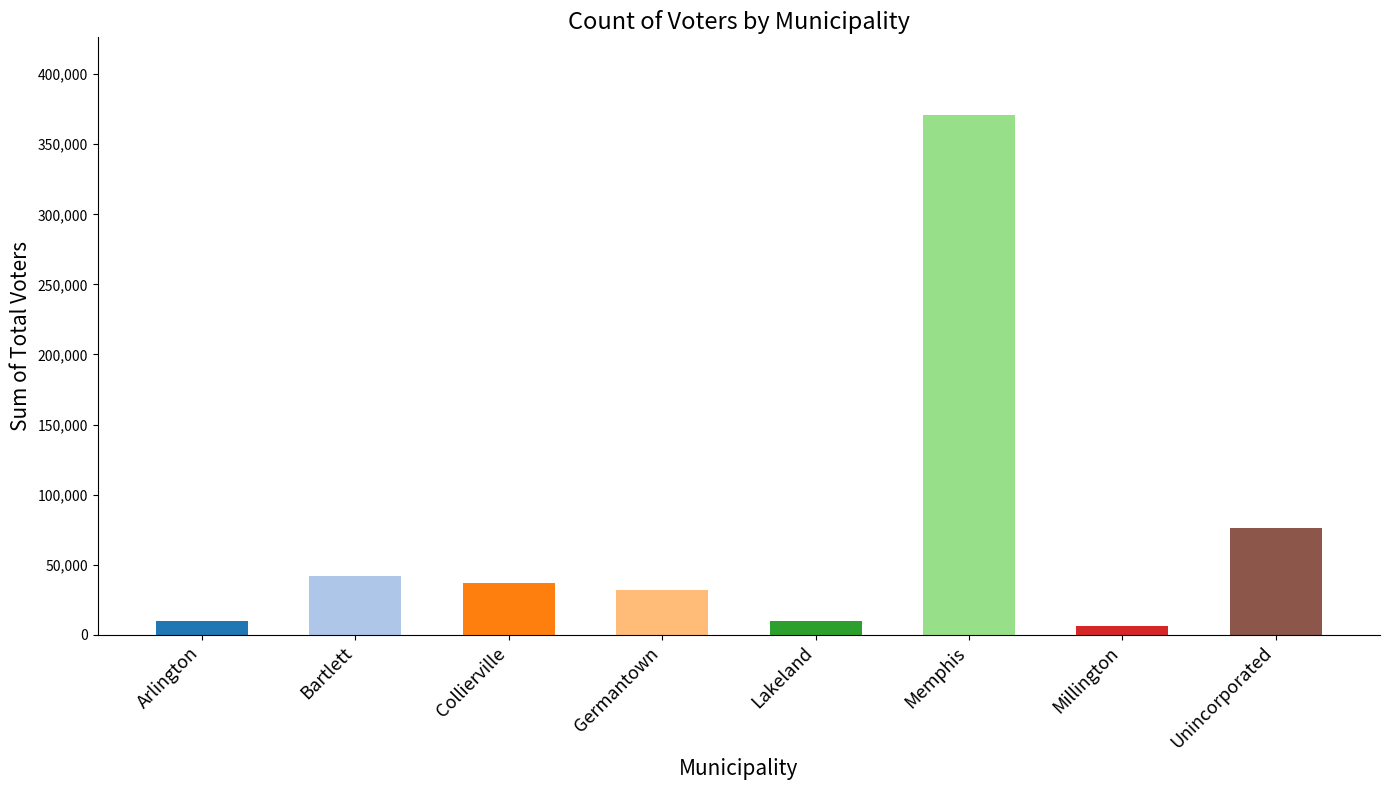

How many bars are there in total?

8